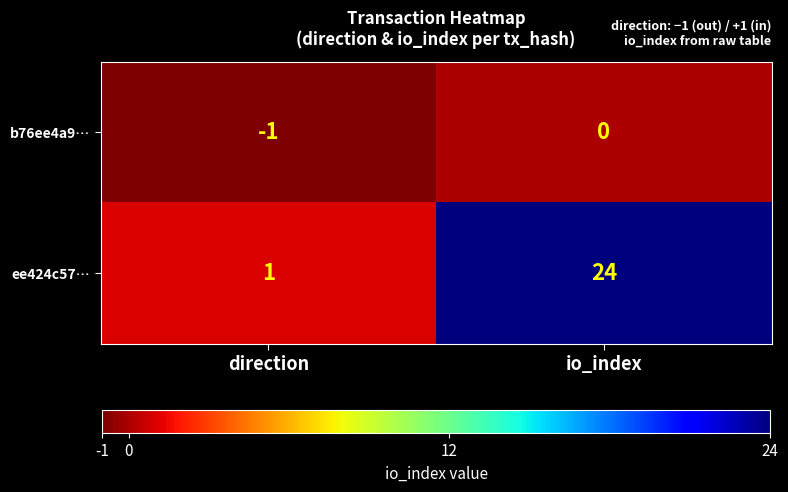

List the series in order of their overall mean, highest first.

ee424c57…, b76ee4a9…